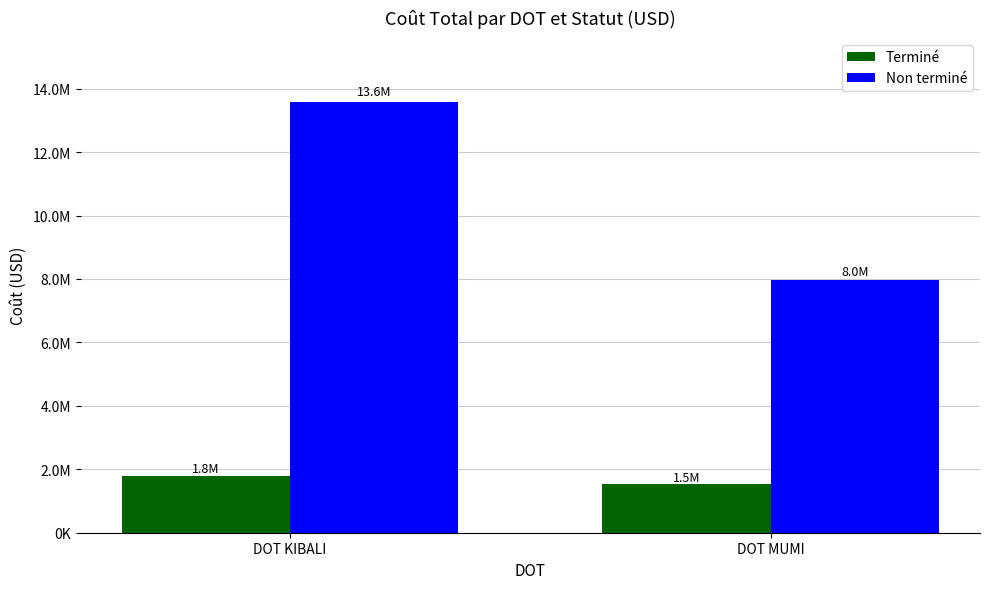

What is the label of the 2nd bar from the right?

DOT KIBALI